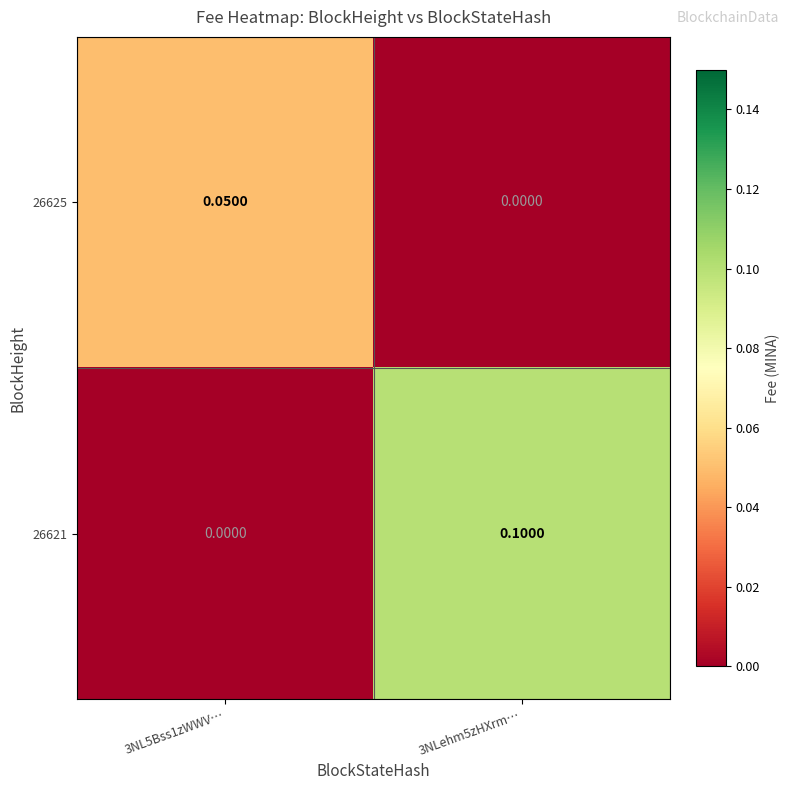

How many values in 26621 are above zero?

1